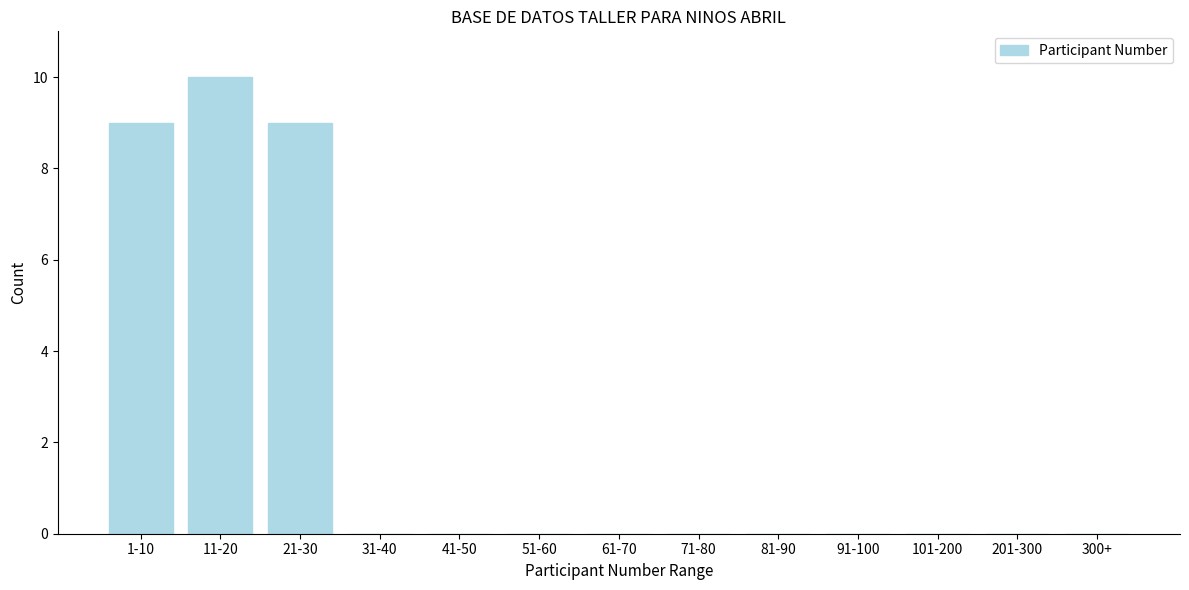

Reading left to right, transcribe all the data shown in this chart.

1-10=9	11-20=10	21-30=9	31-40=0	41-50=0	51-60=0	61-70=0	71-80=0	81-90=0	91-100=0	101-200=0	201-300=0	300+=0